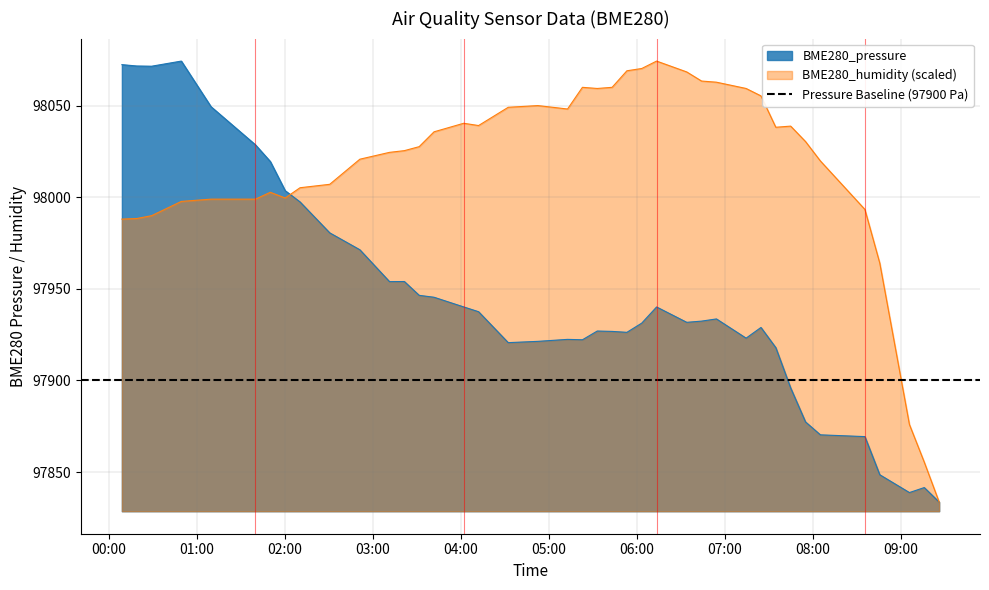

At which label does BME280_pressure first exceed 97932?

2024/03/10 00:08:53